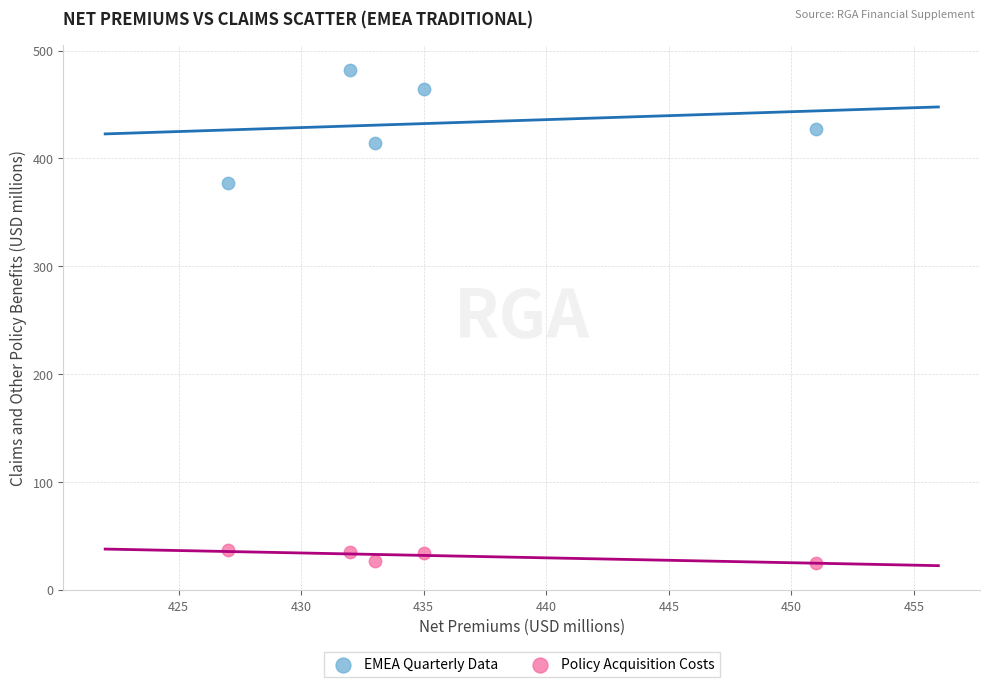

Which series has the widest spread of Y values?

EMEA Quarterly Data